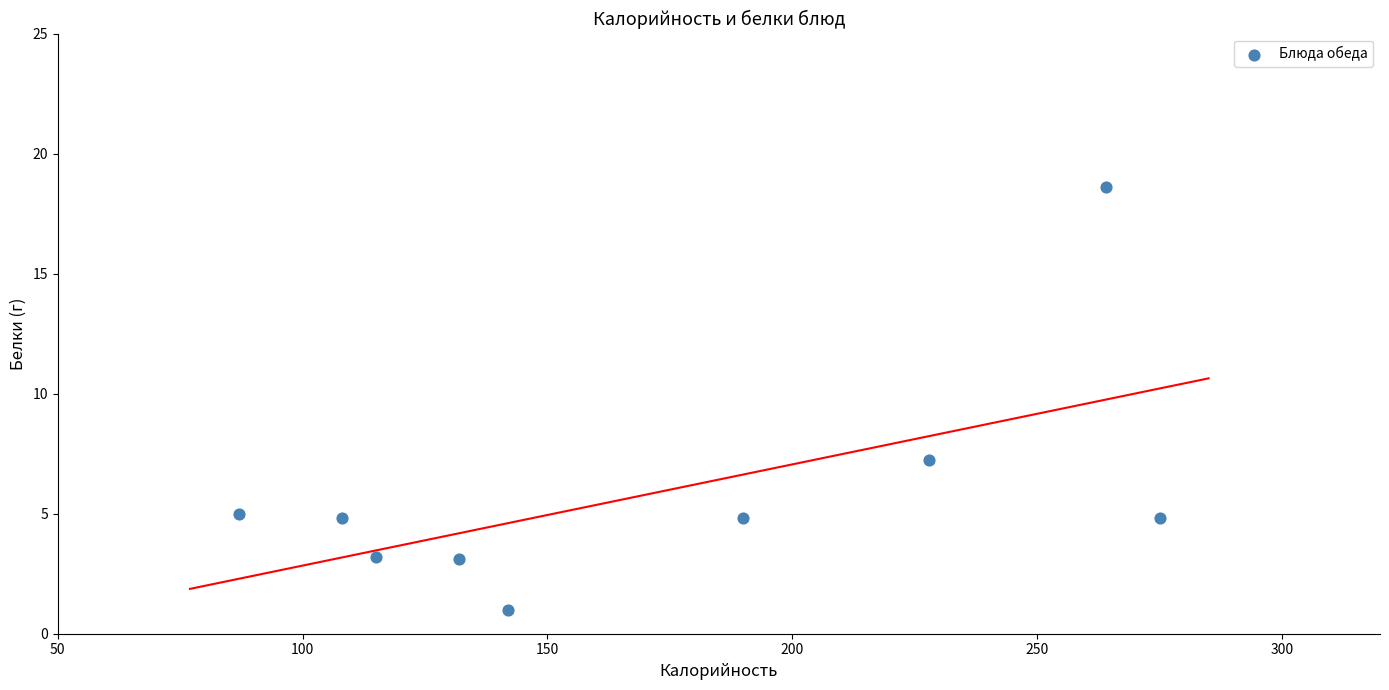

What is the range of Y values (max minus min)?

17.6